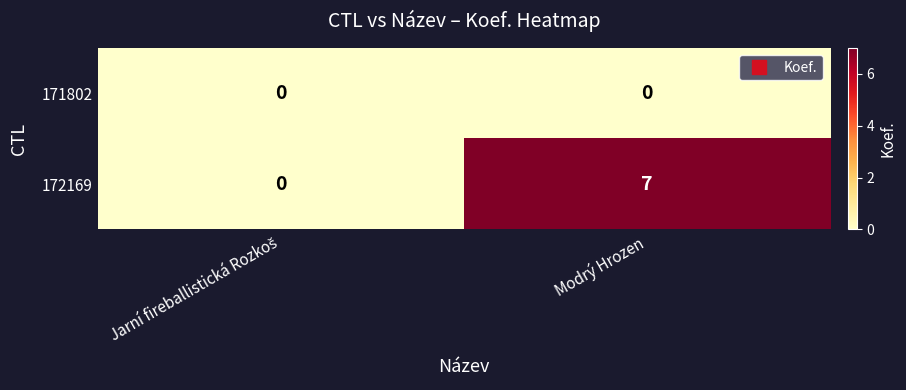

Reading right to left, what are all the values shown in this chart?

171802: 0	0
172169: 7	0